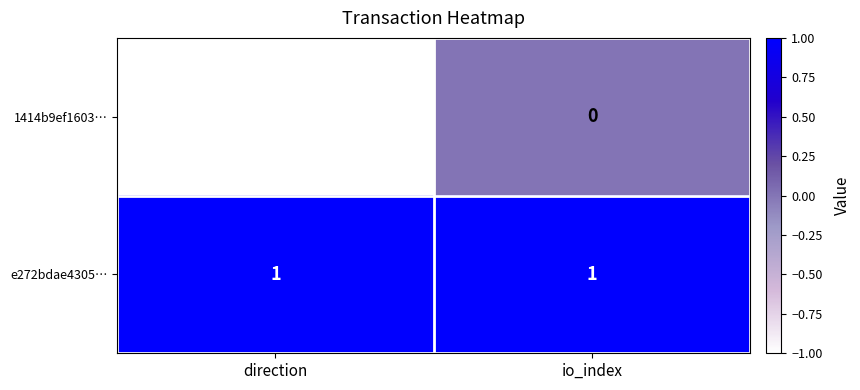

Which category has the lowest value across all series?

direction